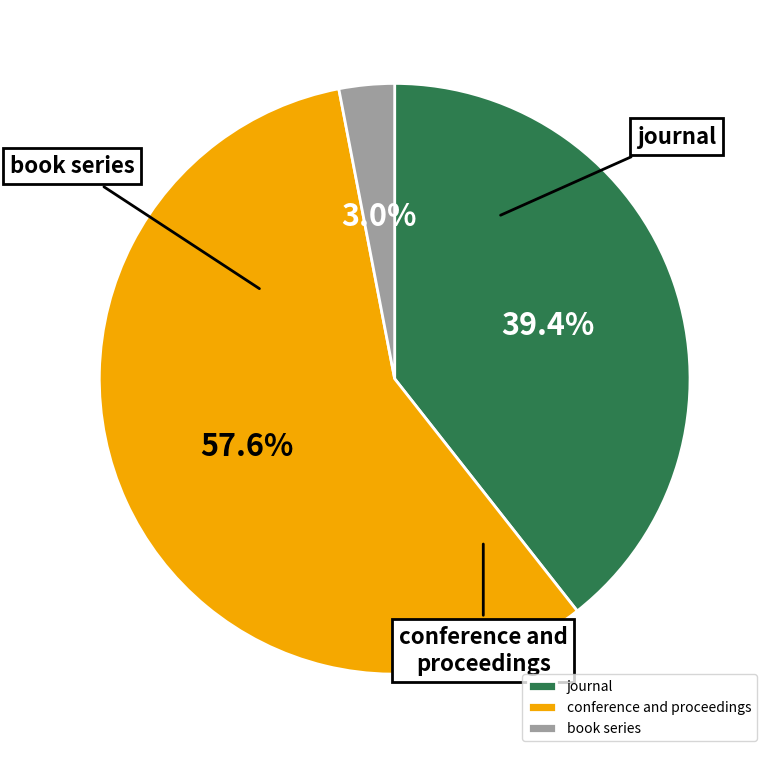

What is the largest slice in the pie chart?

conference and proceedings